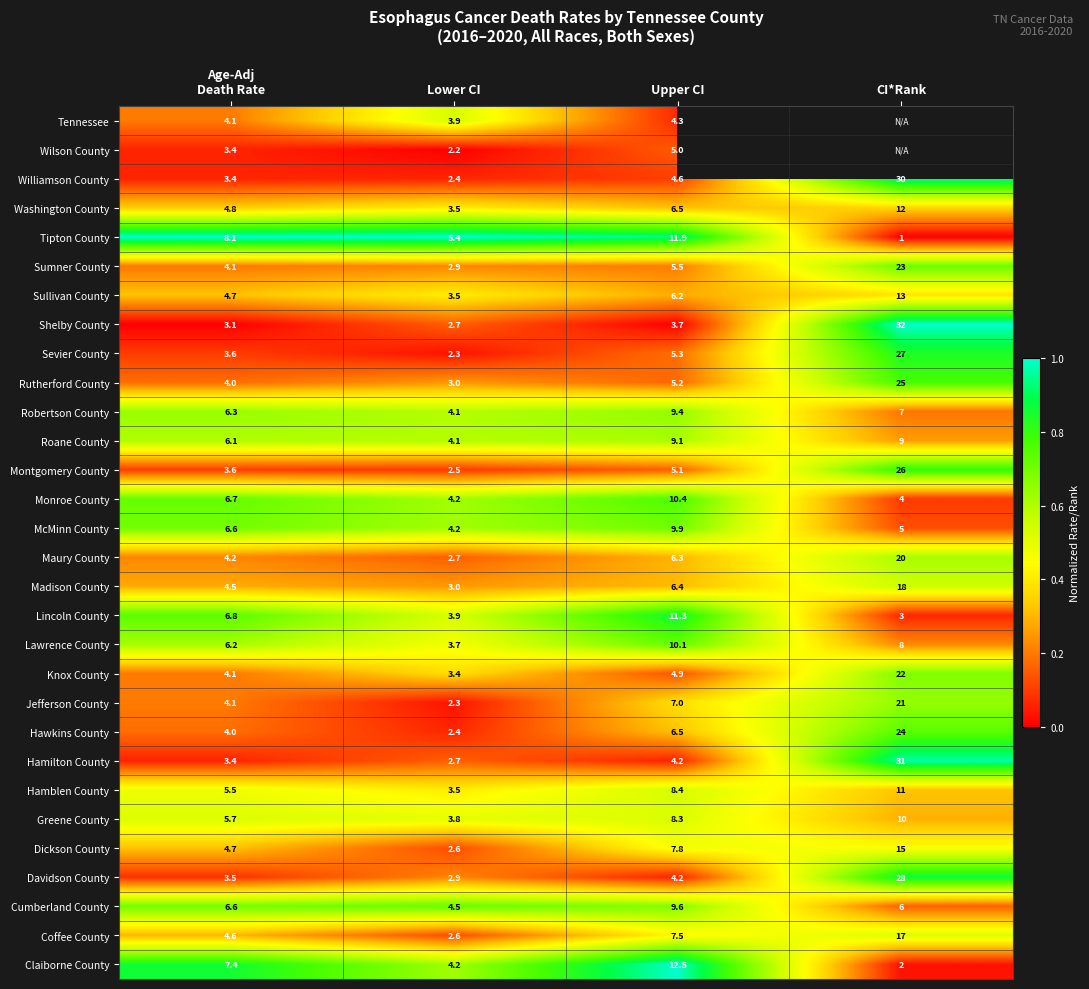

The Washington County series shows 0.6 at Lower CI. True or false?

False